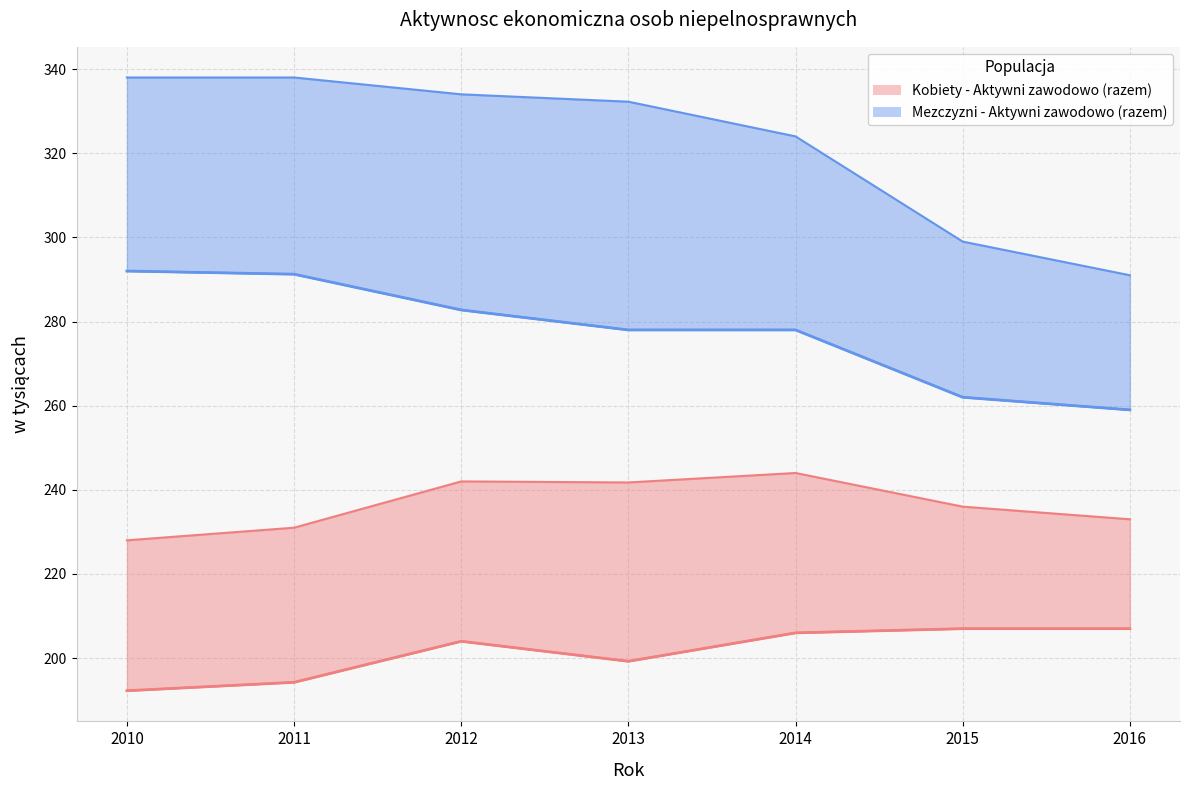

The Kobiety - Pracujący series shows 199.2 at 2013. True or false?

True